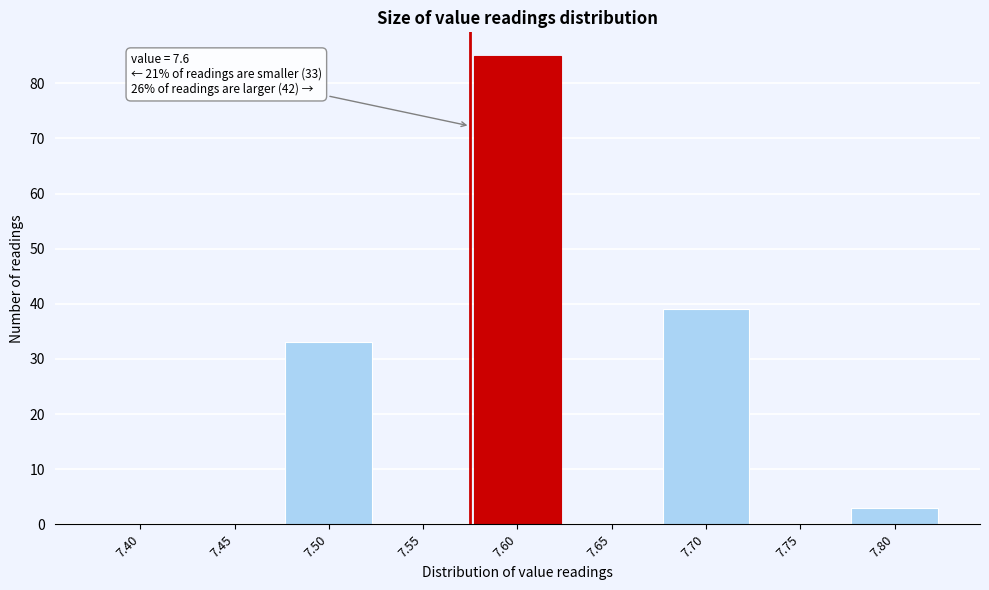

Reading left to right, extract all data points from this chart.

7.40=0	7.45=0	7.50=33	7.55=0	7.60=85	7.65=0	7.70=39	7.75=0	7.80=3